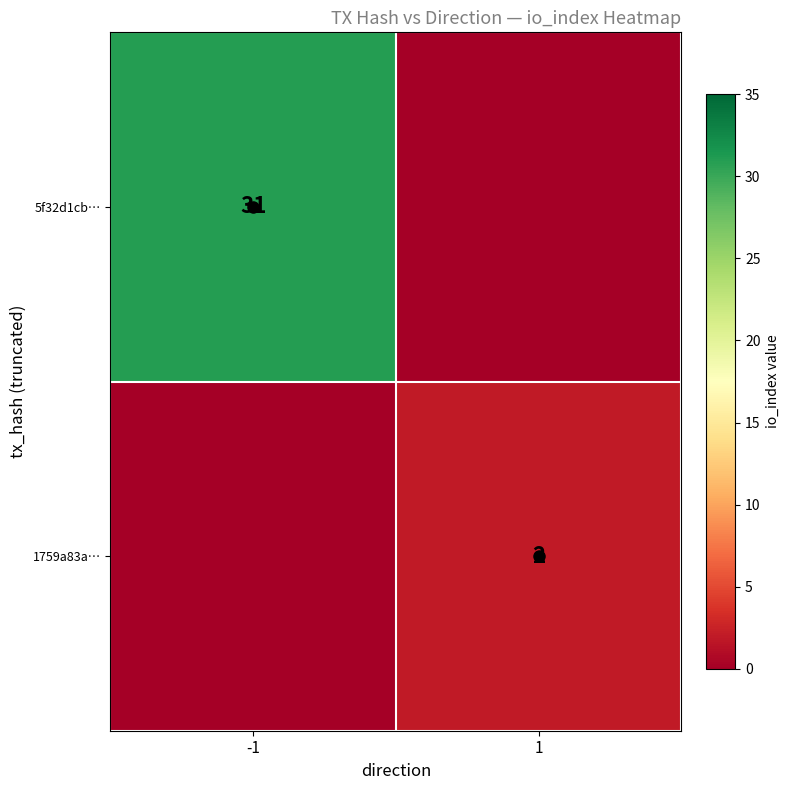

Which series has the largest total across all categories?

5f32d1cb…